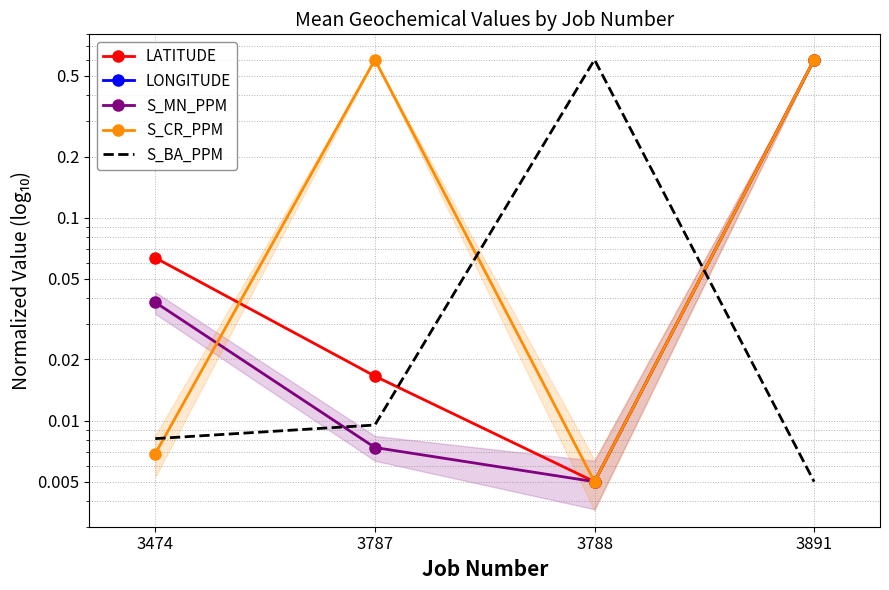

List the labels in order of S_CR_PPM value, smallest first.

3788, 3474, 3787, 3891